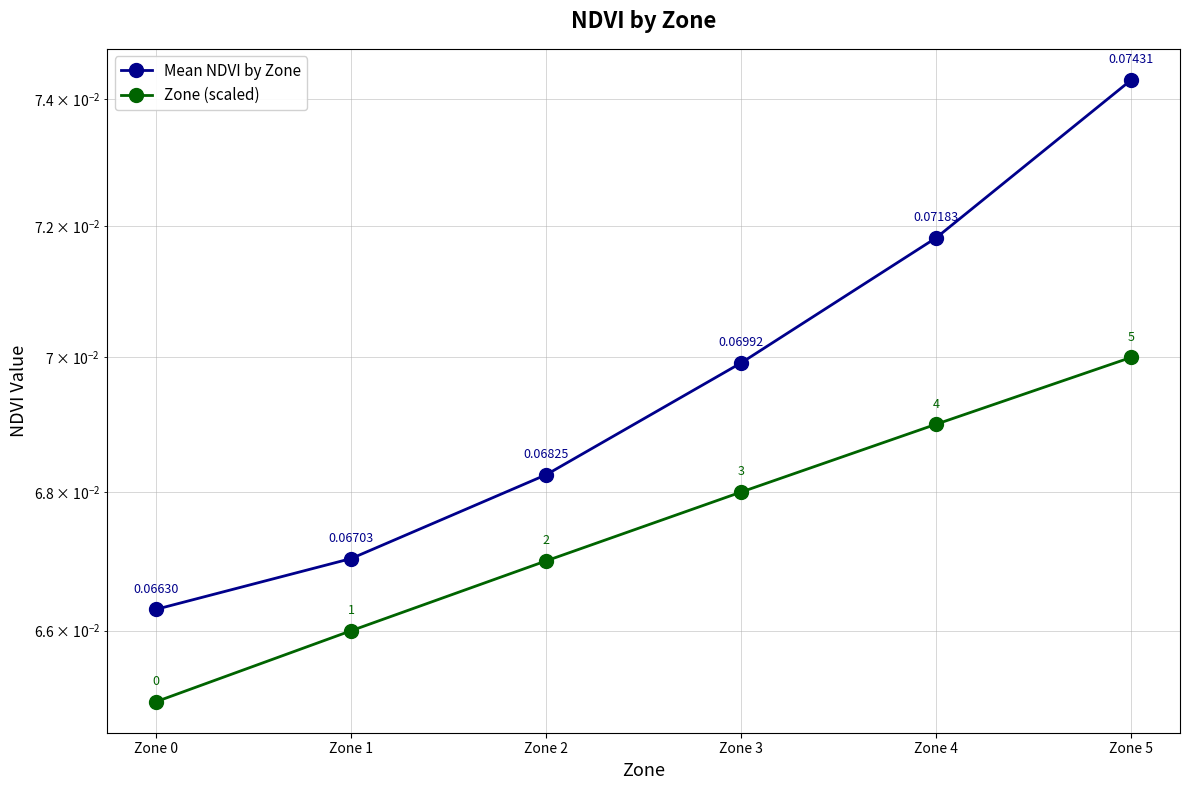

Does the chart have visible grid lines?

Yes